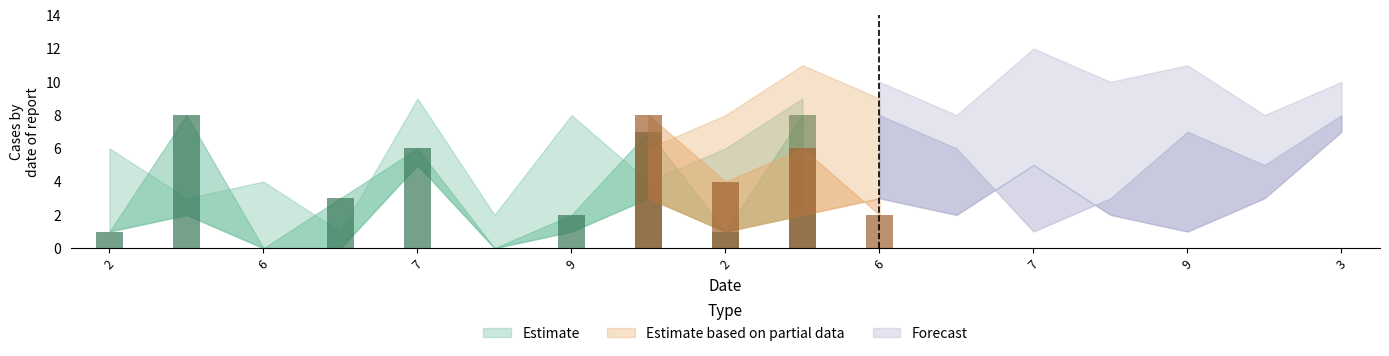

What is the value of the Estimate bar at the 9th from the left?

1